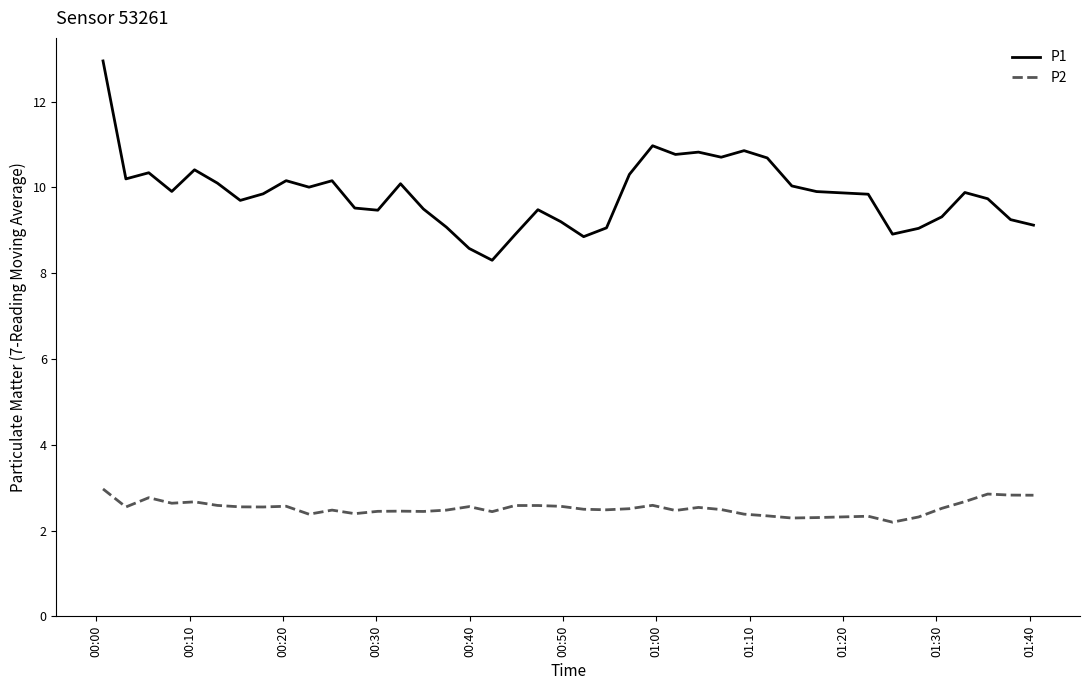

What is the average value of the P1 series?

9.8